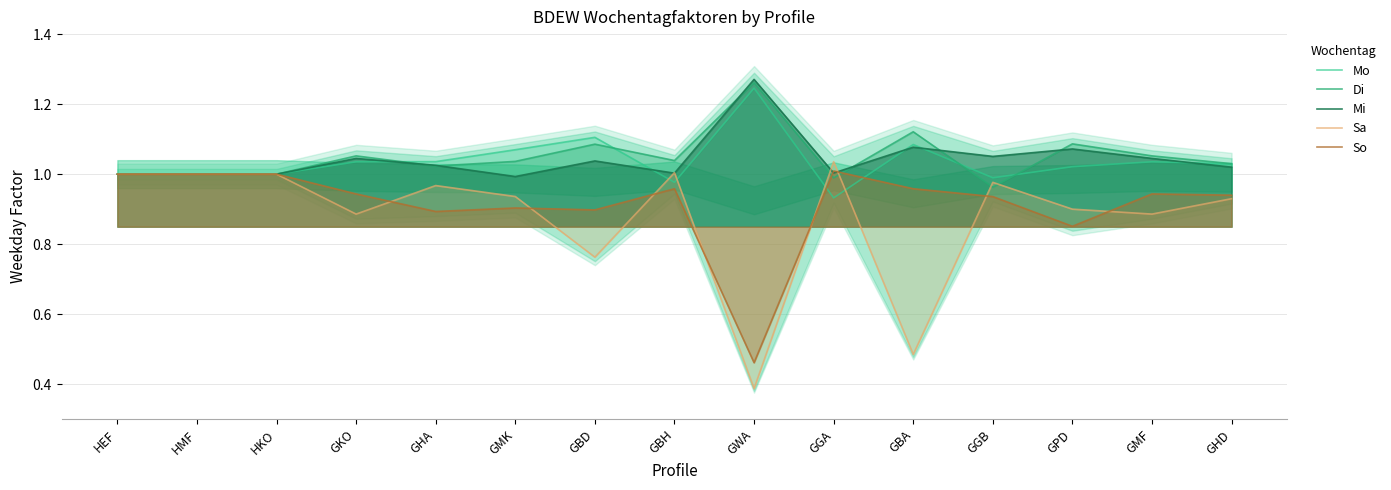

How many series are shown in this chart?

5